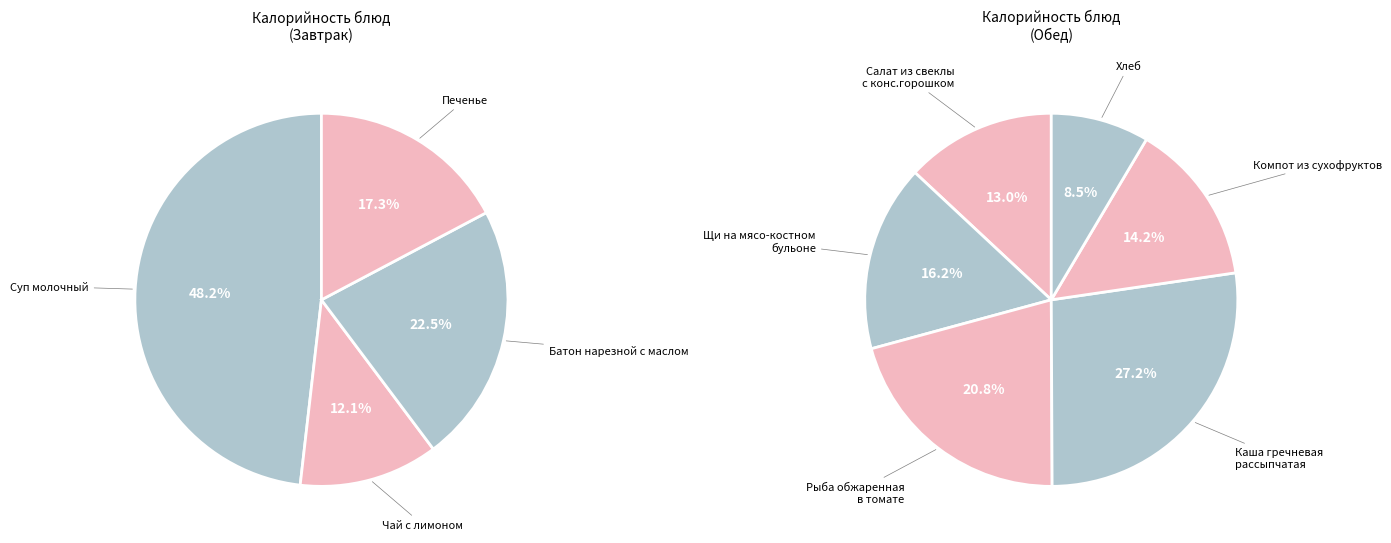

Between Чай с лимоном and Батон нарезной с маслом, which is larger?

Батон нарезной с маслом